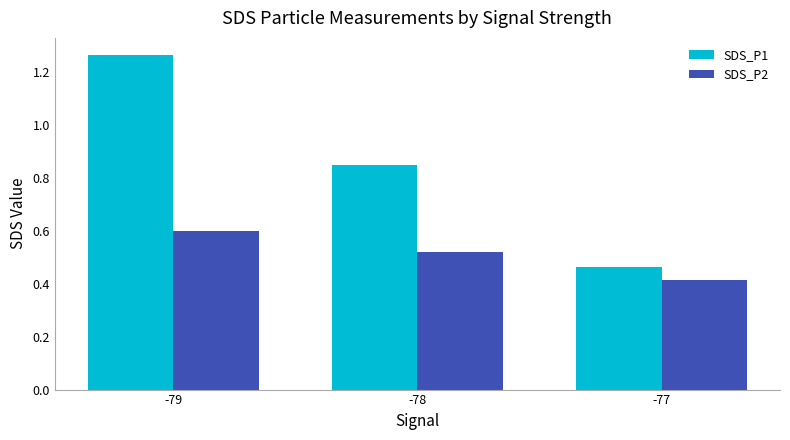

Which series has the largest total across all categories?

SDS_P1